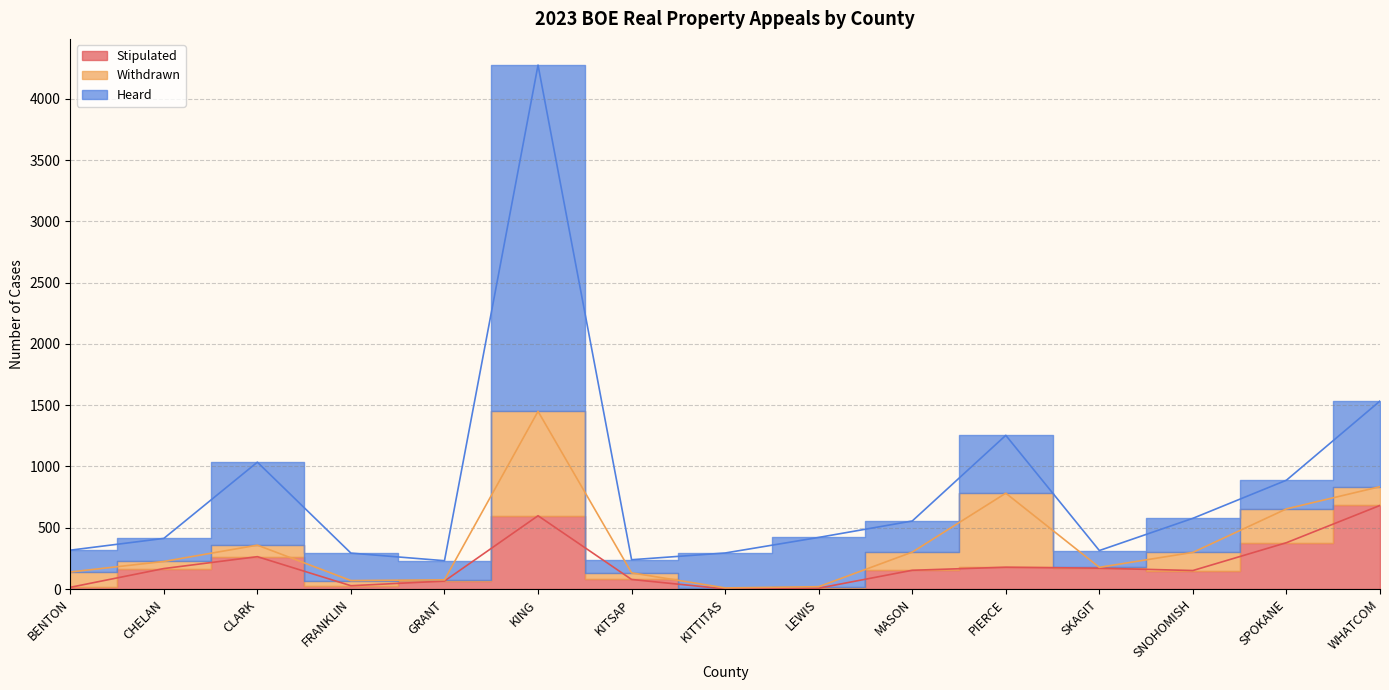

How many series are shown in this chart?

3